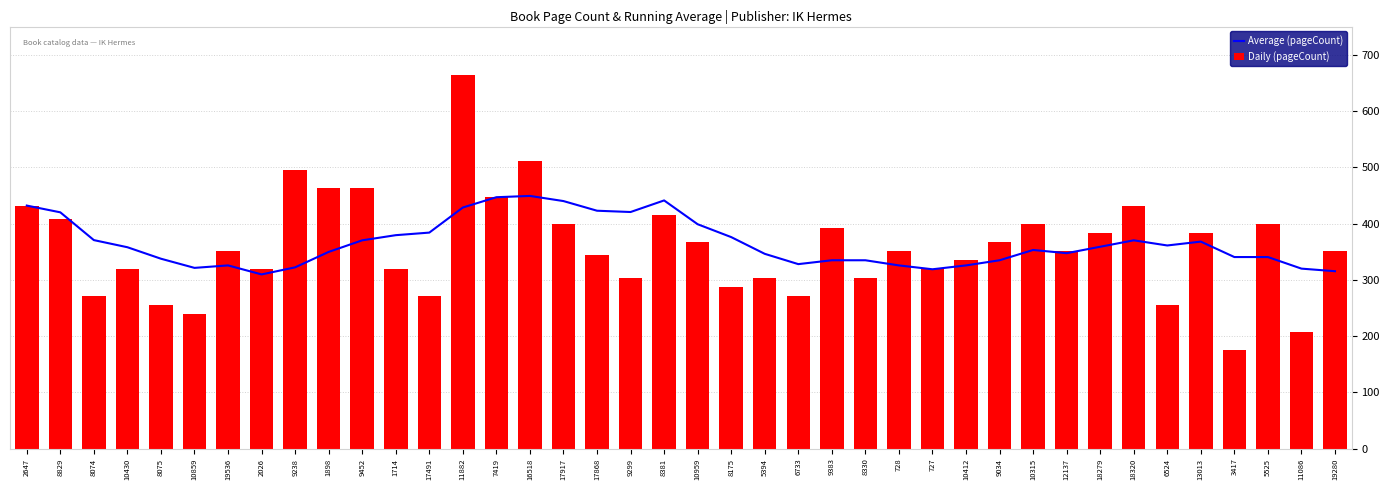

True or false: Daily (pageCount) has a value of 154.9 at 17868.

False